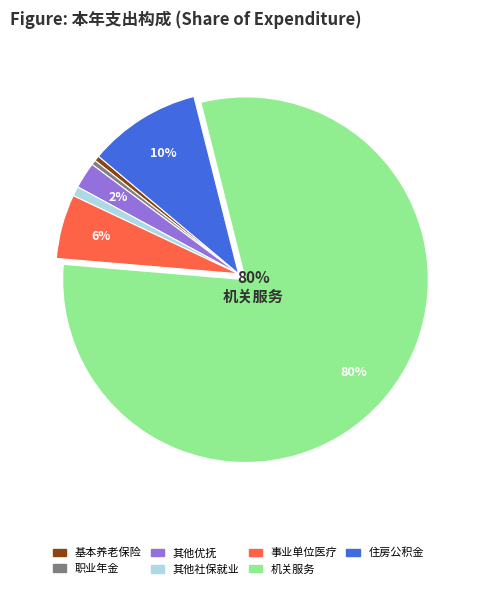

Does any single category account for the majority?

Yes